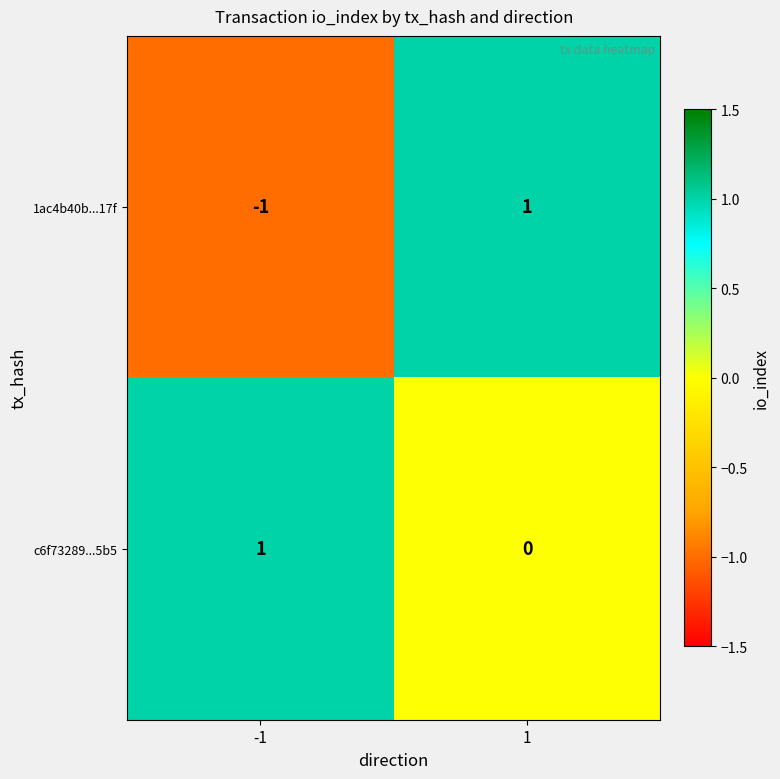

How many values in 1ac4b40b...17f are above zero?

1